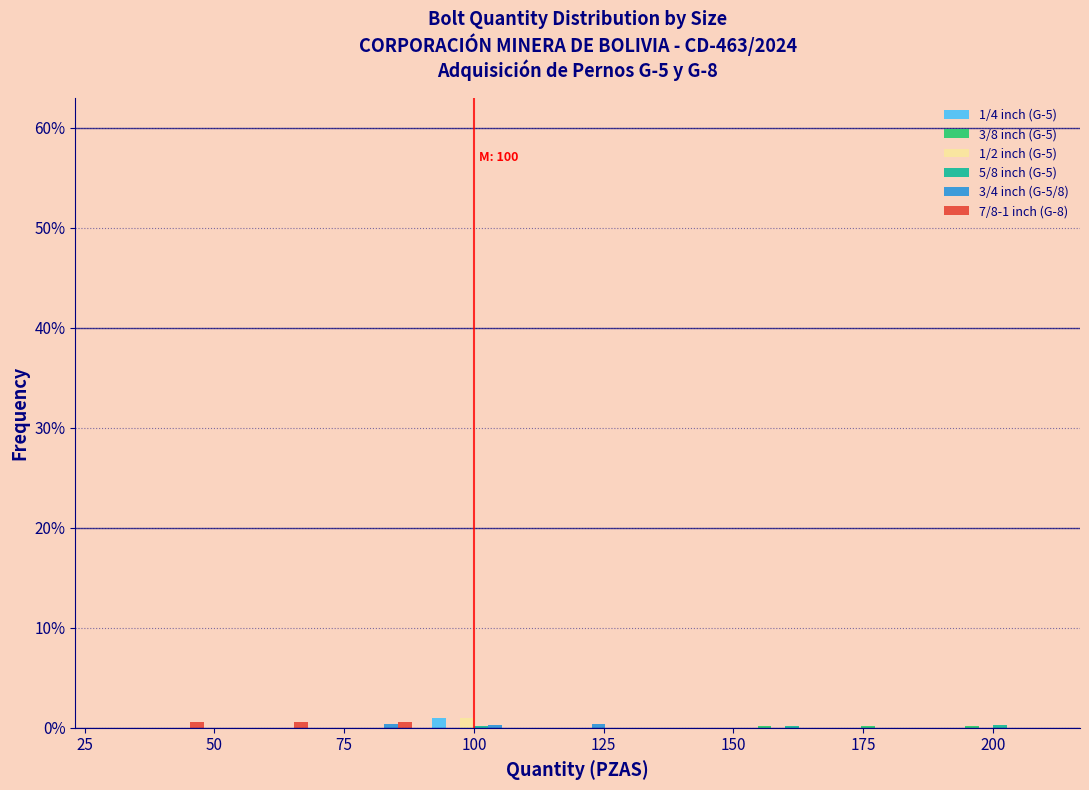

In the 1/4 inch (G-5) series, which range on the x-axis has the tallest bar?

90 to 110